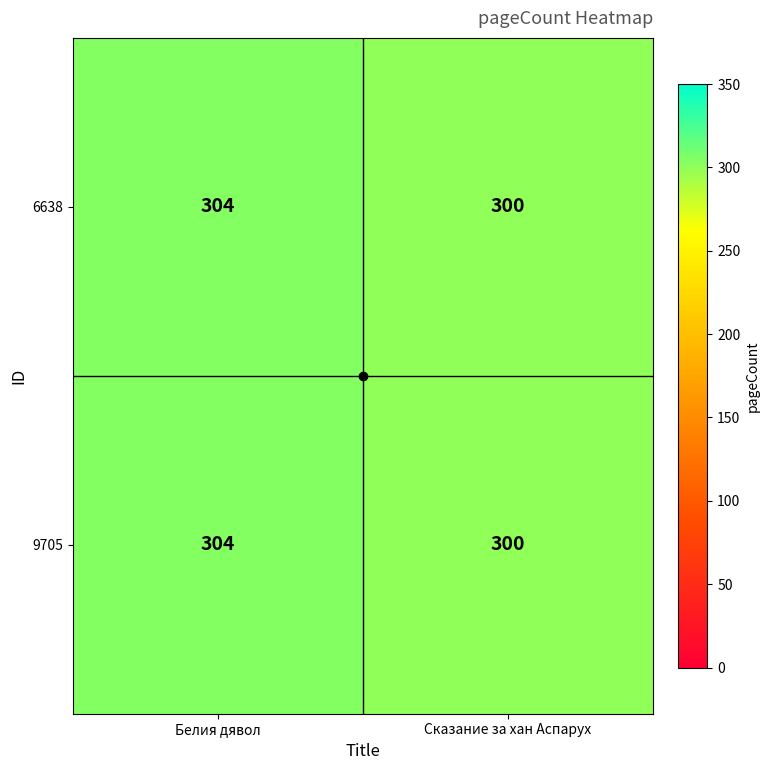

Rank the categories by 9705 value from highest to lowest.

Белия дявол, Сказание за хан Аспарух